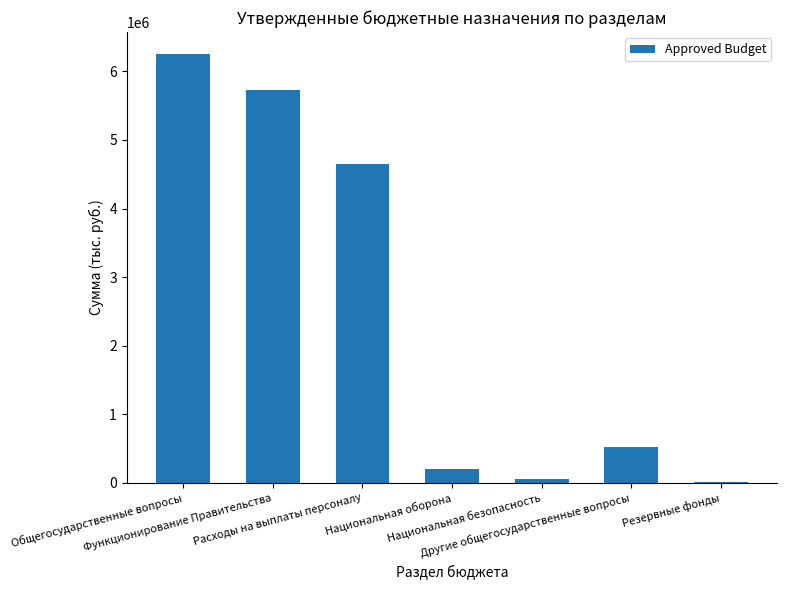

What is the change in value from Общегосударственные вопросы to Другие общегосударственные вопросы?

-5737600